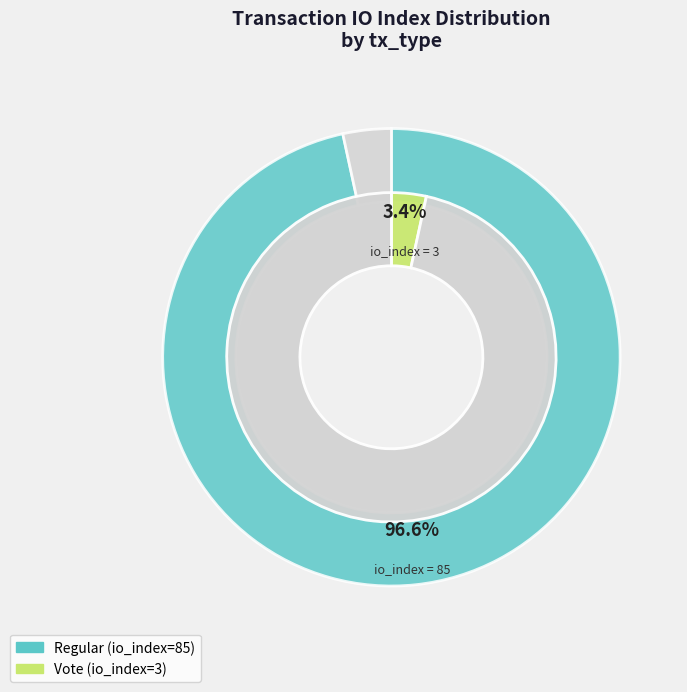

How many segments does this pie chart have?

2